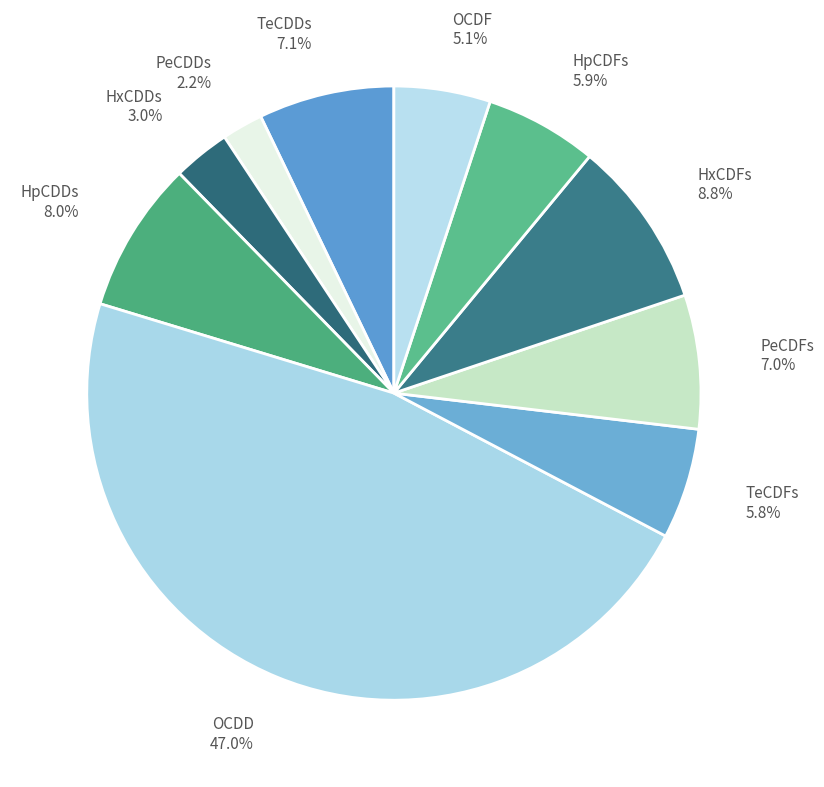

True or false: HpCDFs accounts for 6% of the total.

True